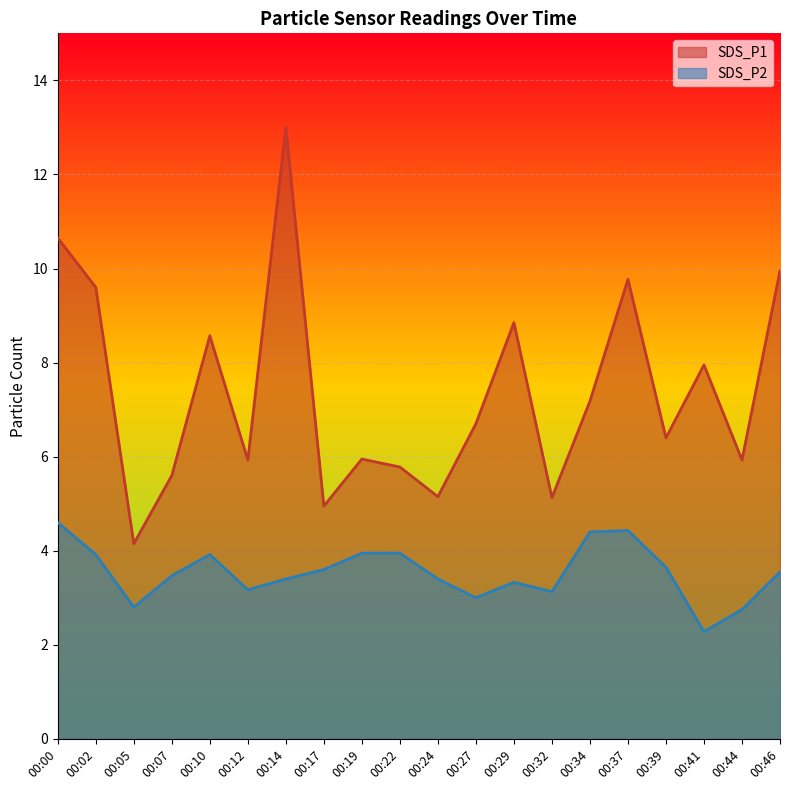

True or false: SDS_P1 and SDS_P2 cross at least once.

False